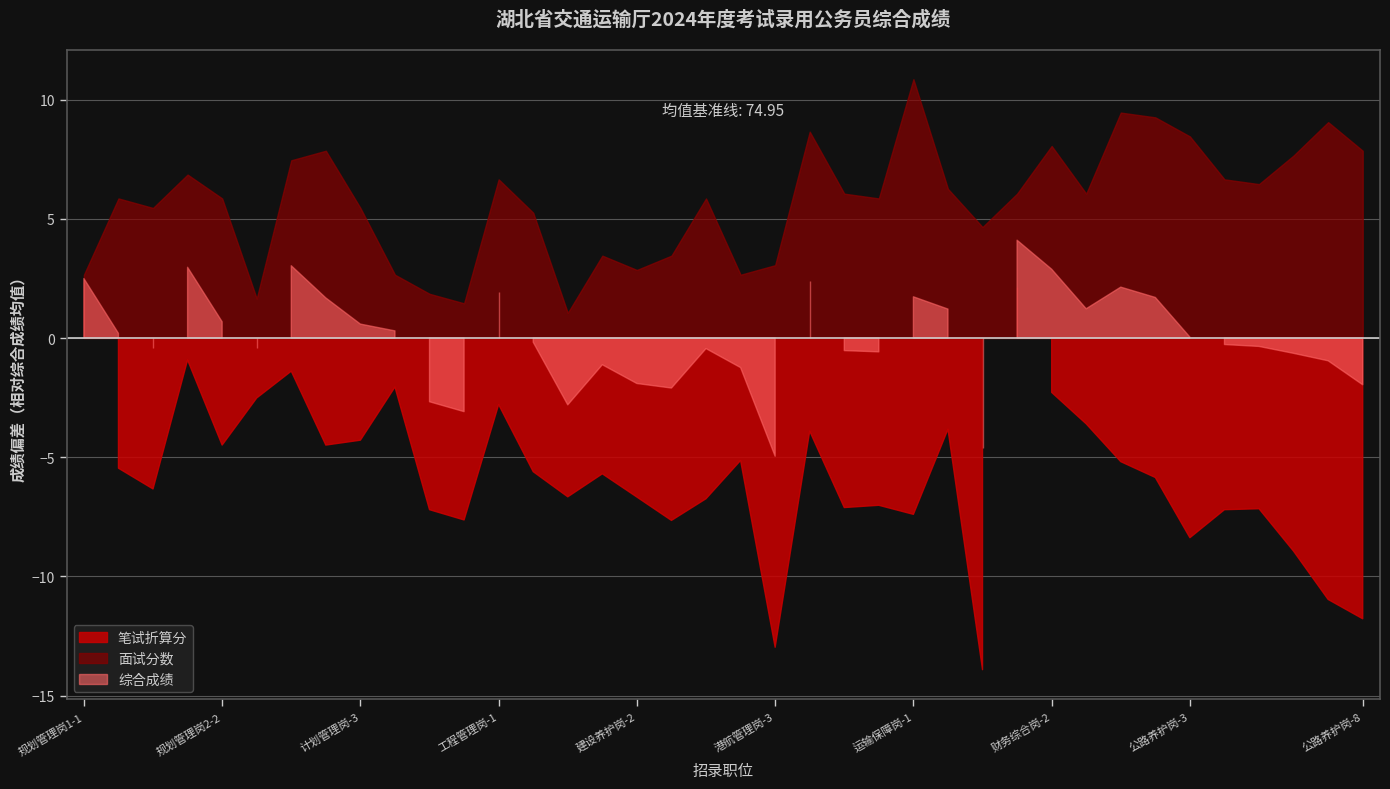

Reading left to right, what are all the values shown in this chart?

笔试折算分: 77.3	69.5	68.6	74.0	70.5	72.4	73.6	70.5	70.7	72.9	67.7	67.3	72.2	69.3	68.3	69.2	68.3	67.3	68.2	69.8	62.0	71.0	67.8	67.9	67.5	71.1	61.0	77.1	72.7	71.3	69.8	69.1	66.6	67.7	67.8	66.0	64.0	63.2
面试分数: 77.6	80.8	80.4	81.8	80.8	76.6	82.4	82.8	80.4	77.6	76.8	76.4	81.6	80.2	76.0	78.4	77.8	78.4	80.8	77.6	78.0	83.6	81.0	80.8	85.8	81.2	79.6	81.0	83.0	81.0	84.4	84.2	83.4	81.6	81.4	82.6	84.0	82.8
综合成绩: 77.4	75.1	74.5	77.9	75.6	74.5	78.0	76.6	75.5	75.2	72.3	71.9	76.9	74.8	72.1	73.8	73.0	72.8	74.5	73.7	70.0	77.3	74.4	74.4	76.7	76.2	70.3	79.0	77.8	76.2	77.1	76.6	75.0	74.7	74.6	74.3	74.0	73.0